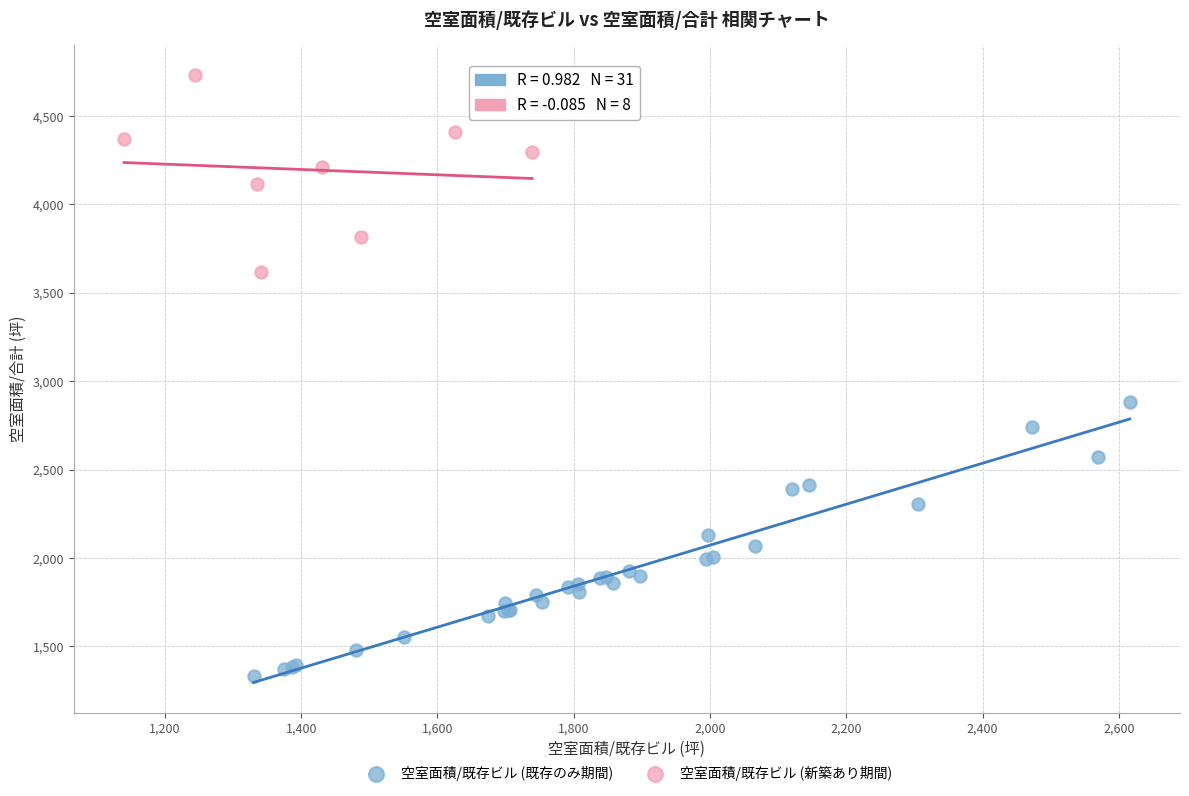

Which series contains the lowest Y value?

空室面積/既存ビル (既存のみ期間)